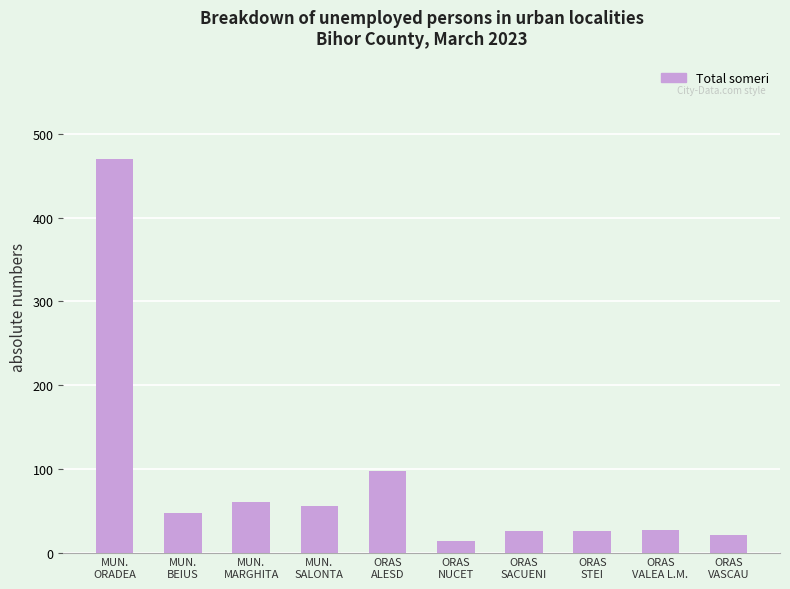

What is the sum of all values?

843